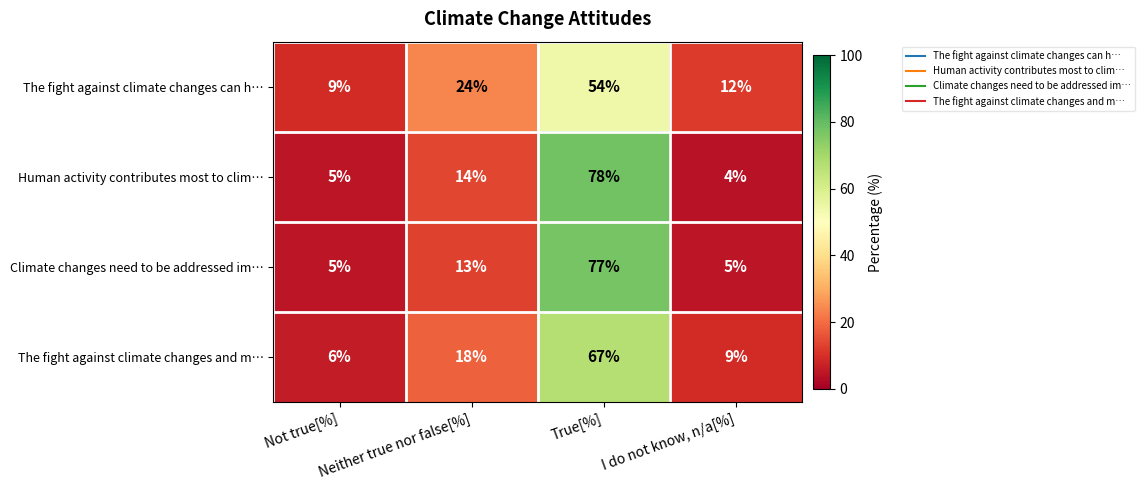

Which series has the largest range (max minus min)?

Human activity contributes most to clim…